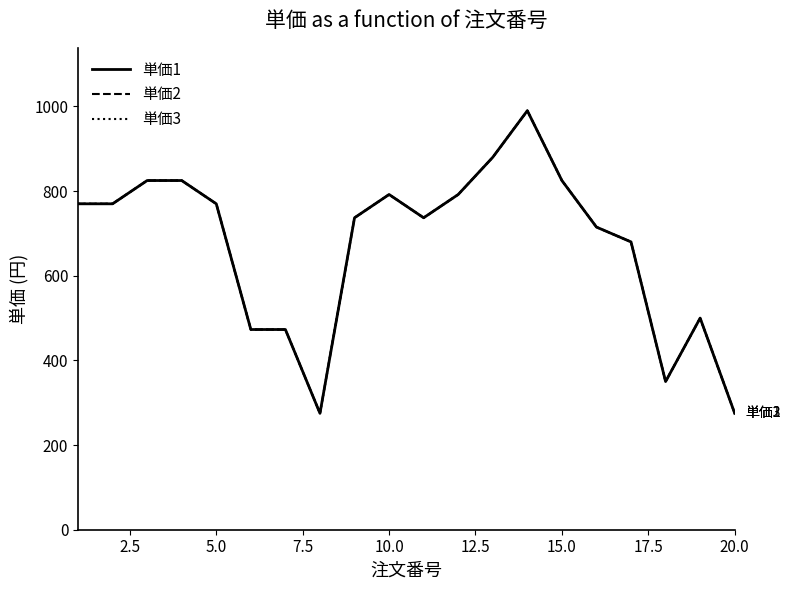

Does the chart have visible grid lines?

No